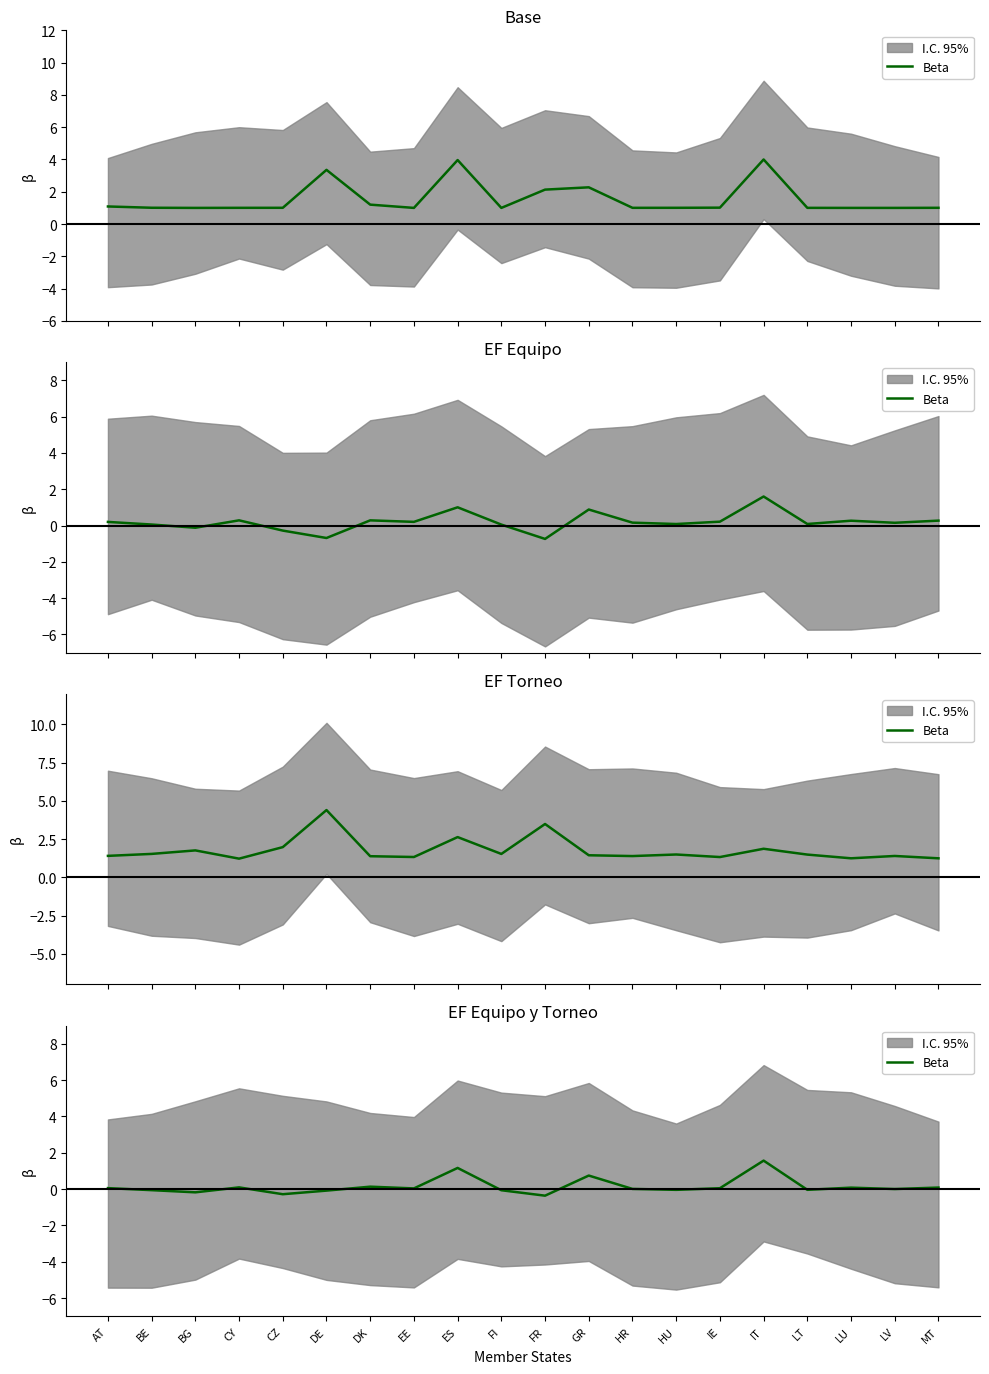

What is the change in value from EE to FR?

-0.4